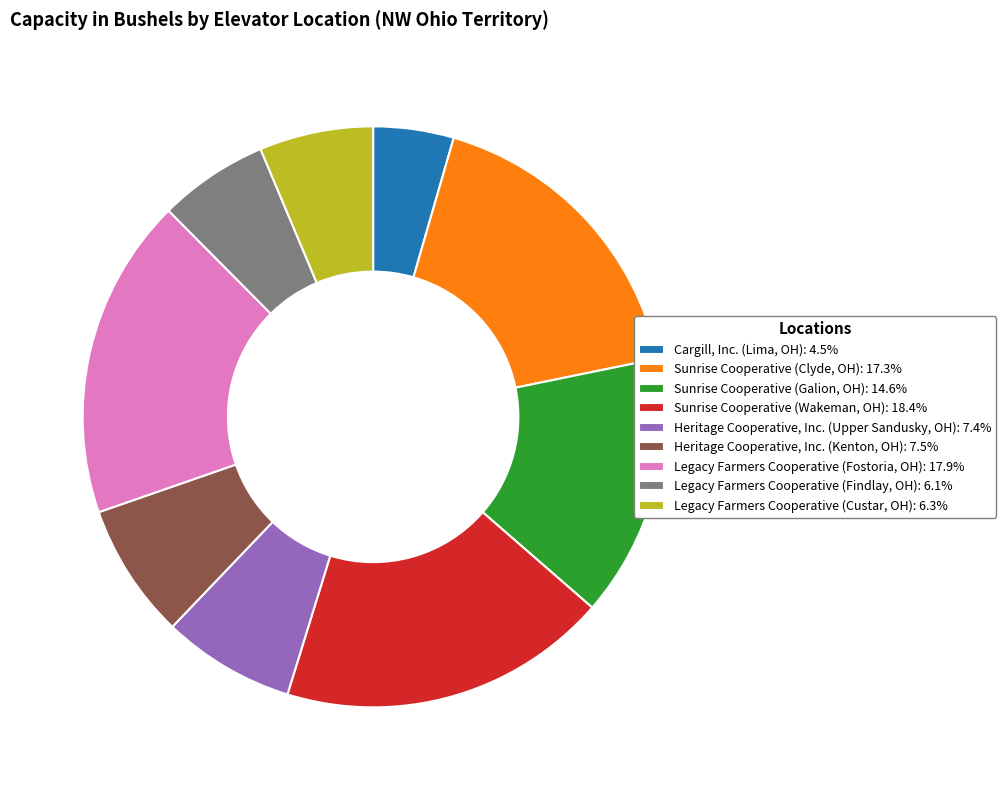

Is the sum of Sunrise Cooperative (Clyde, OH): 17.3% and Cargill, Inc. (Lima, OH): 4.5% greater than half?

No